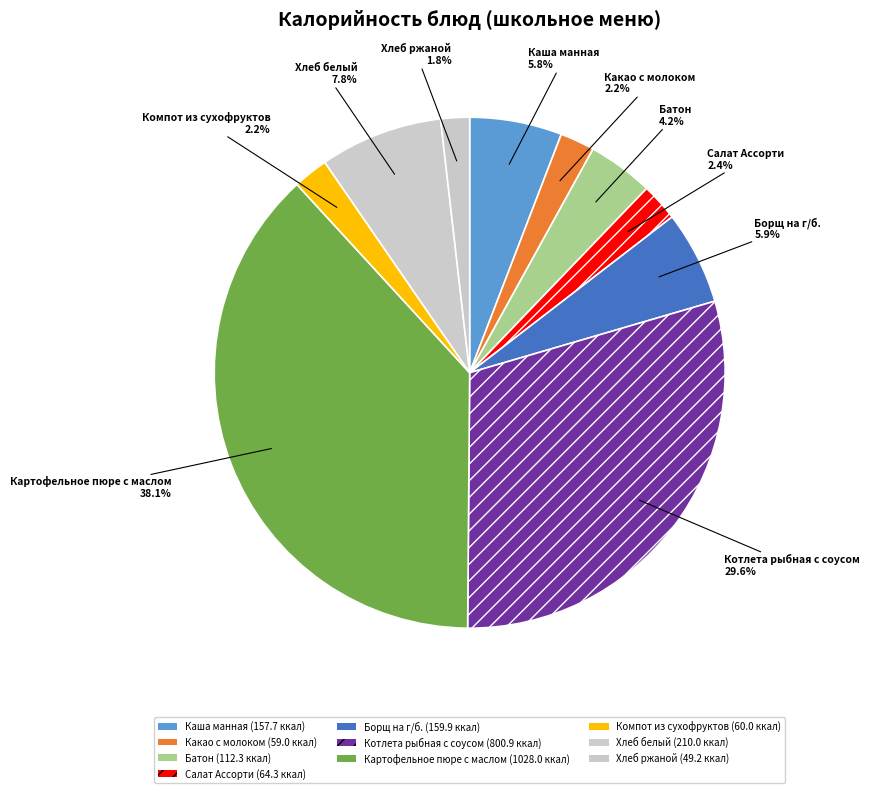

Is there any slice that represents more than half of the pie?

No